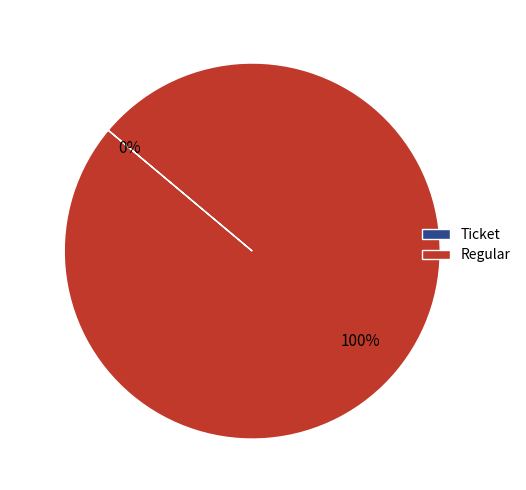

Is Regular the majority of the pie?

Yes